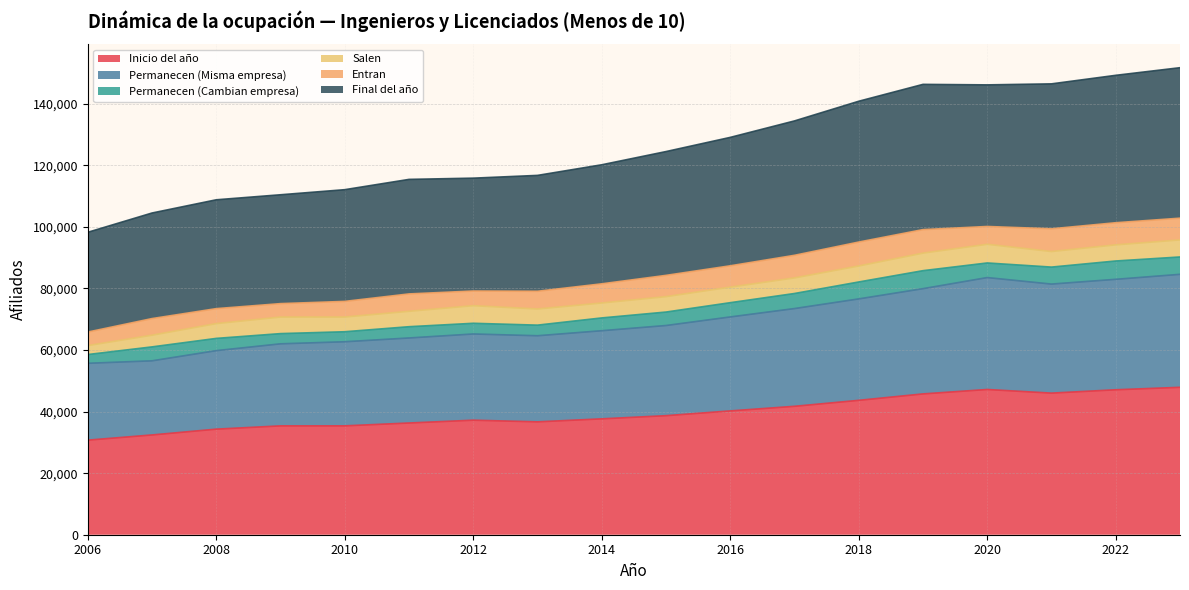

Does the chart display data point markers on the line(s)?

No